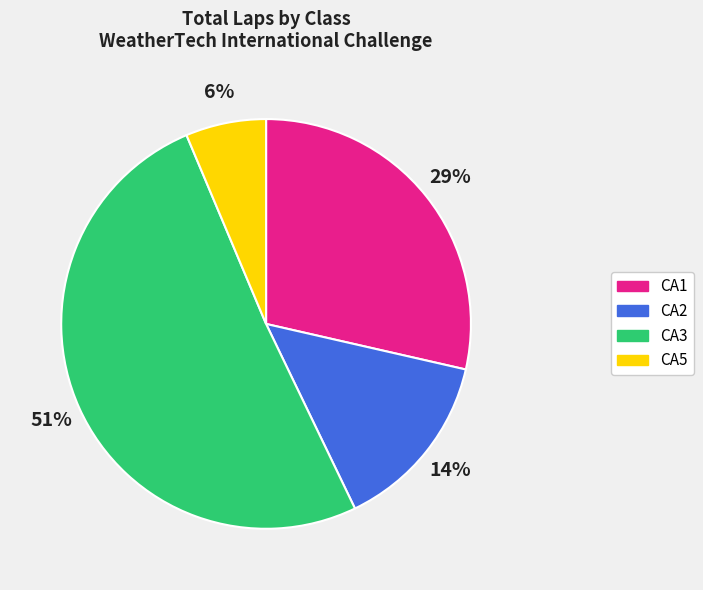

To the nearest percent, what is the average slice percentage?

25%